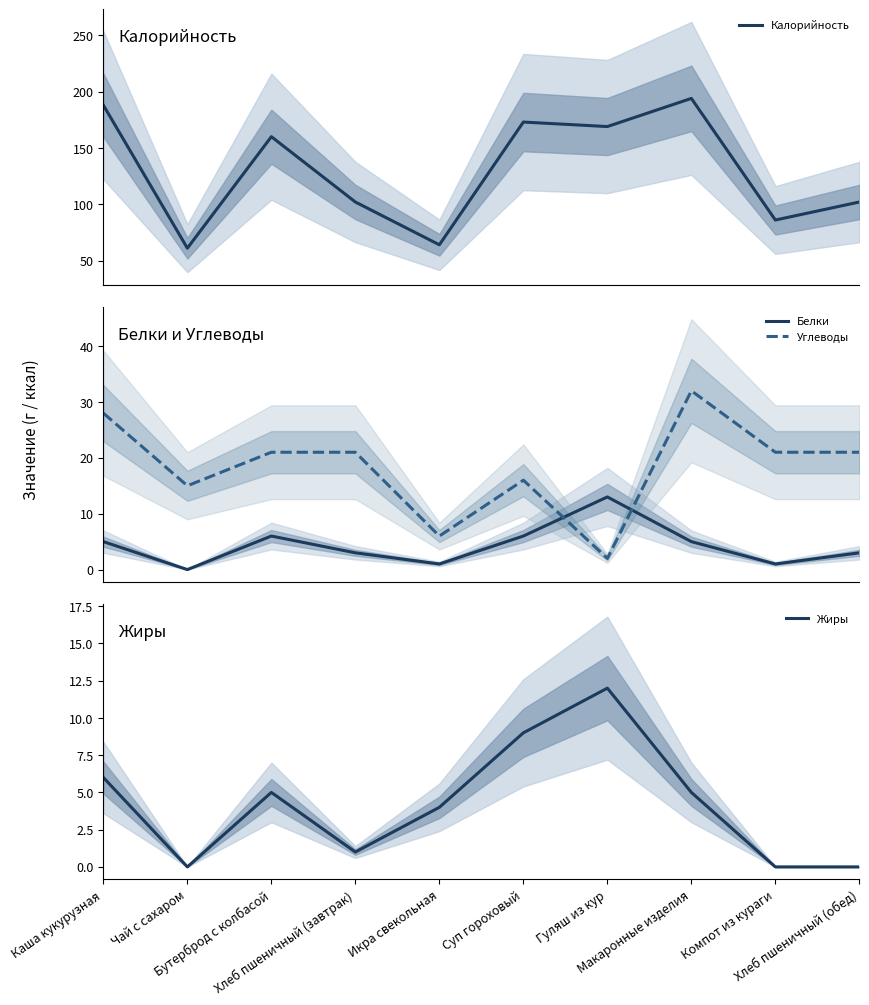

What is the average value of the Жиры series?

4